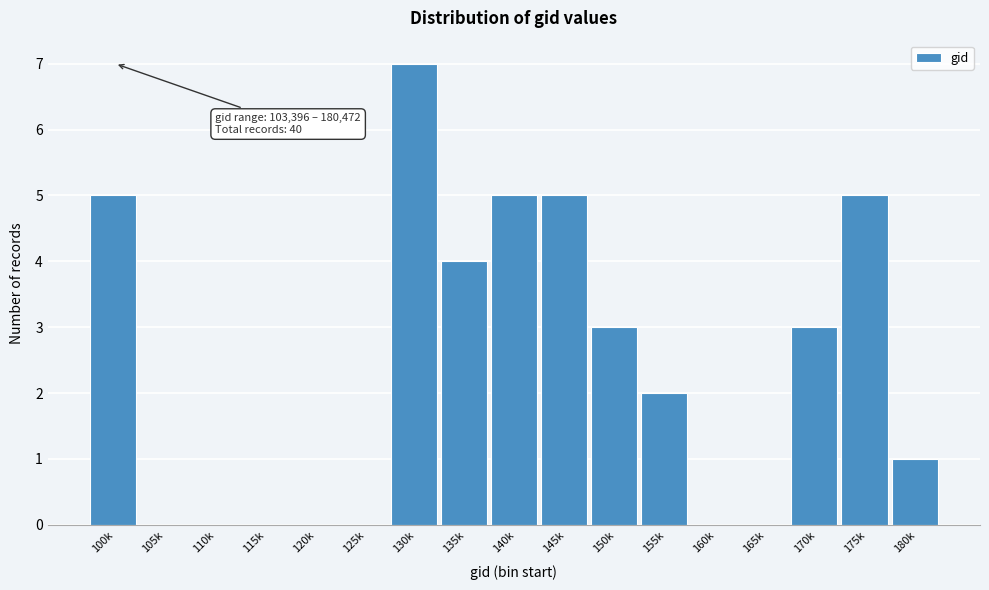

Reading left to right, extract all data points from this chart.

100k=5	105k=0	110k=0	115k=0	120k=0	125k=0	130k=7	135k=4	140k=5	145k=5	150k=3	155k=2	160k=0	165k=0	170k=3	175k=5	180k=1